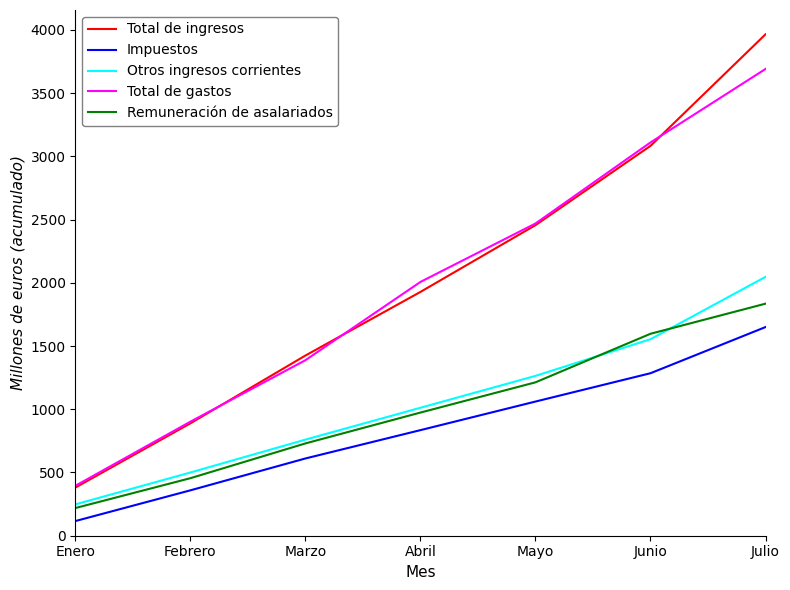

Which label corresponds to the smallest value in the chart?

Enero